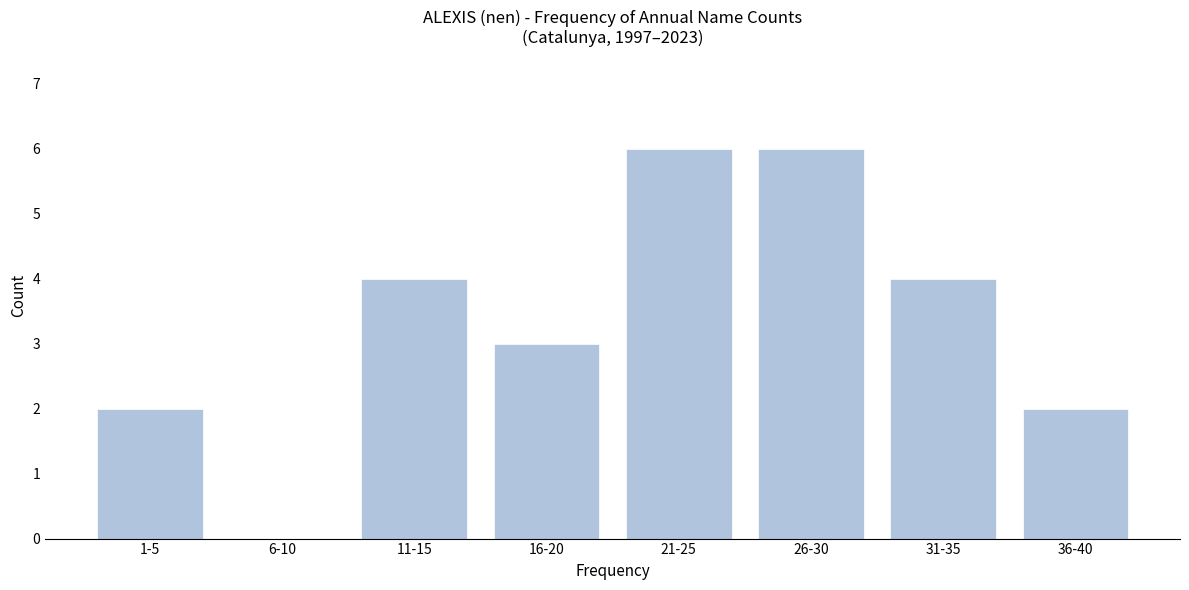

Reading right to left, list all the values displayed in this chart.

36-40=2	31-35=4	26-30=6	21-25=6	16-20=3	11-15=4	6-10=0	1-5=2